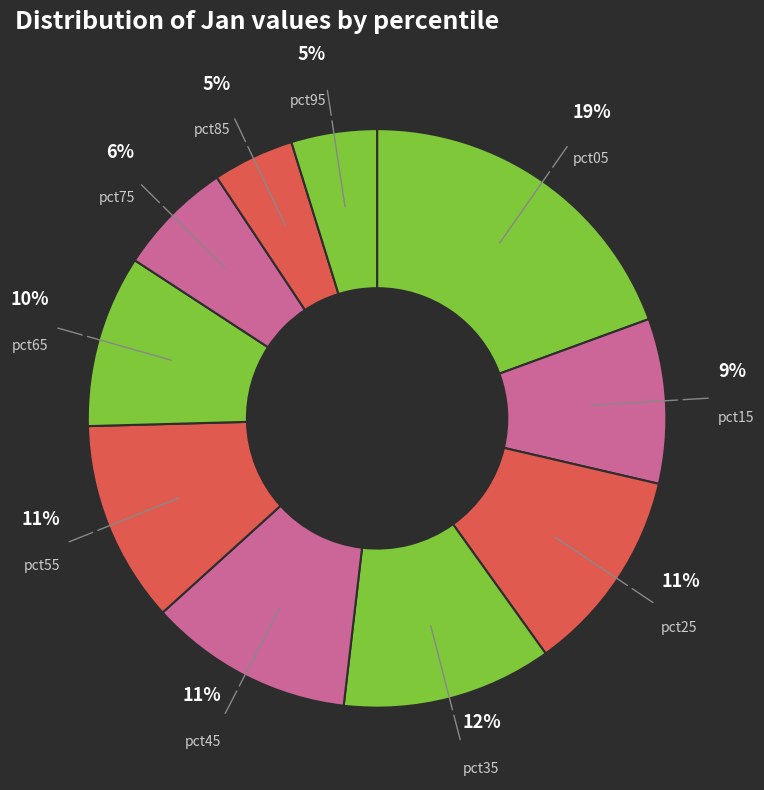

Is there a majority slice in this chart?

No